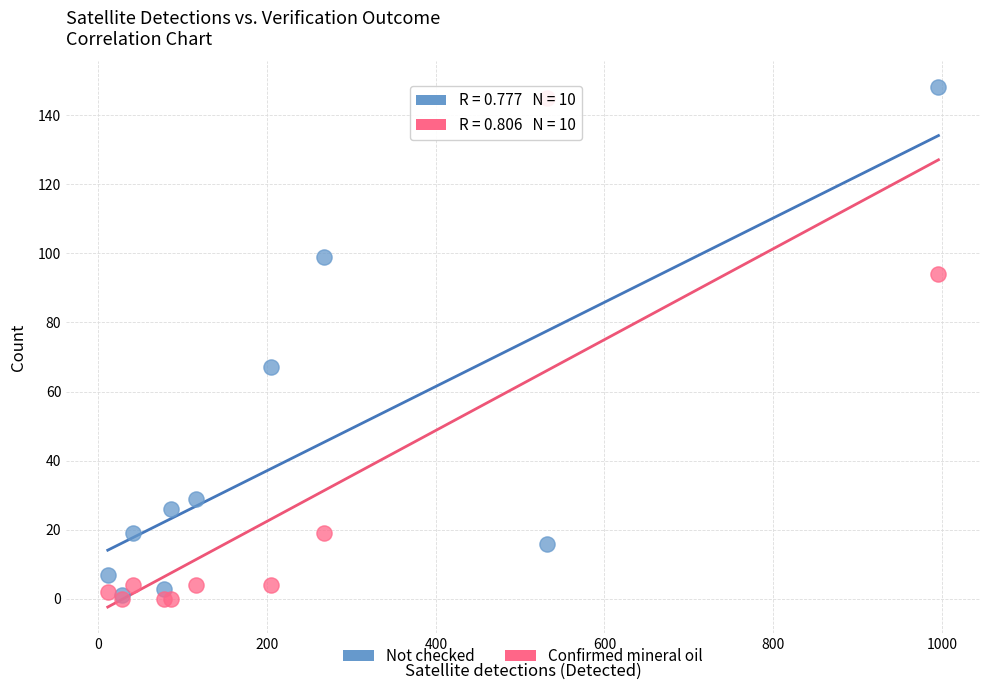

In the Confirmed mineral oil series, what Y value is closest to 72?

94